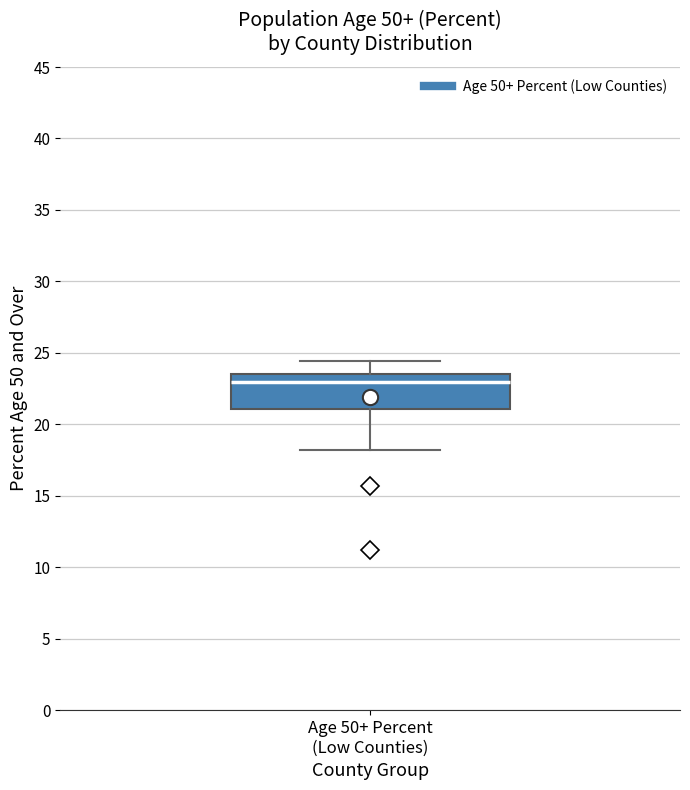

Read this box plot against the y-axis: the position of the median line, the range covered by the box, and the ends of both whiskers. The values are not printed on the chart, so give them approximately, as read against the axis.

median 23.0, box 21.0 to 23.5, whiskers 18.0 to 24.5